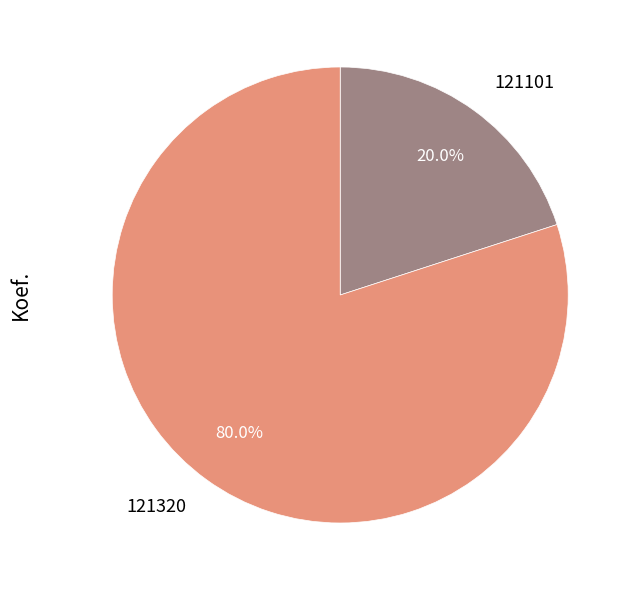

To the nearest percent, what percentage of the pie is 121320?

80%